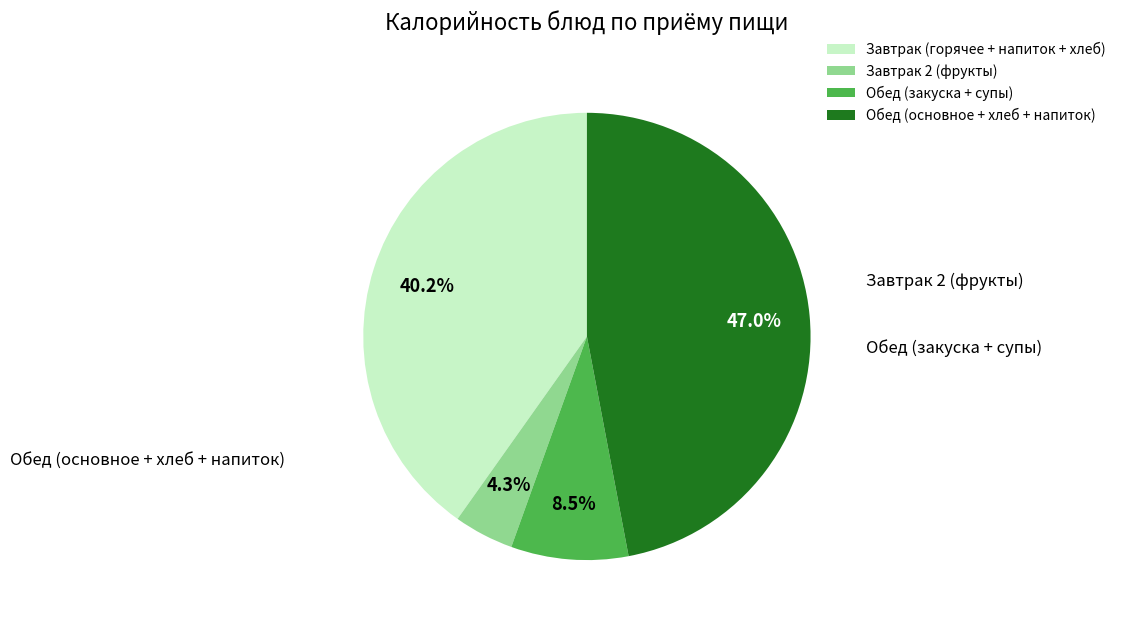

How many slices are in this pie chart?

4